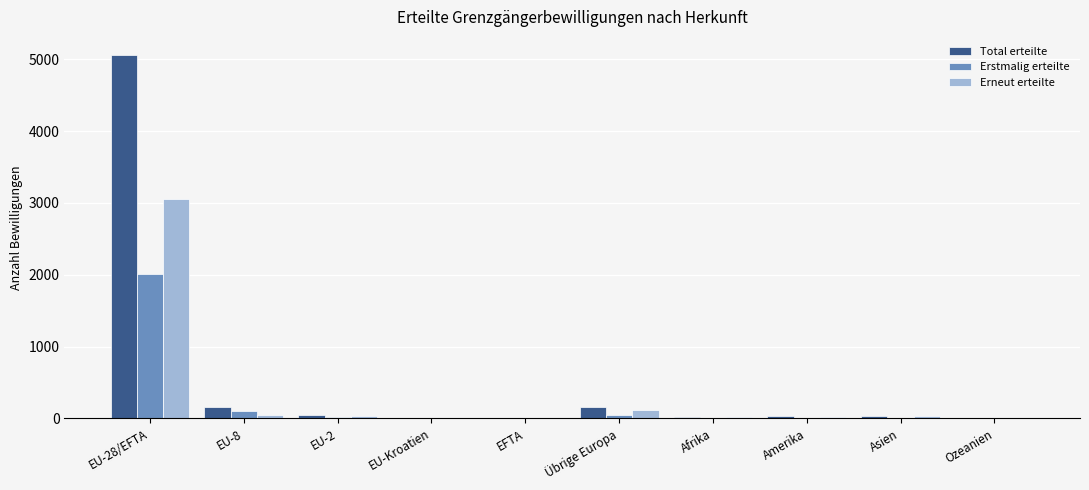

What is the maximum value shown in the chart?

5060